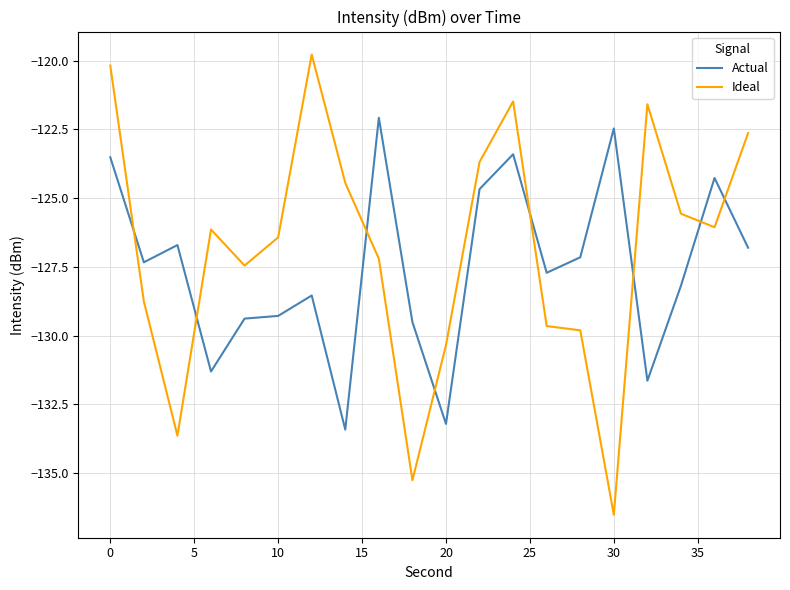

Does the chart display data point markers on the line(s)?

No